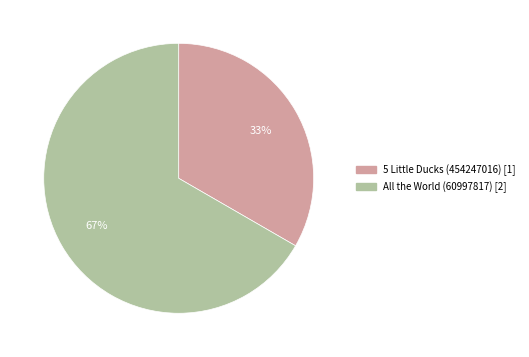

The All the World (60997817) slice represents 67% of the pie. True or false?

True